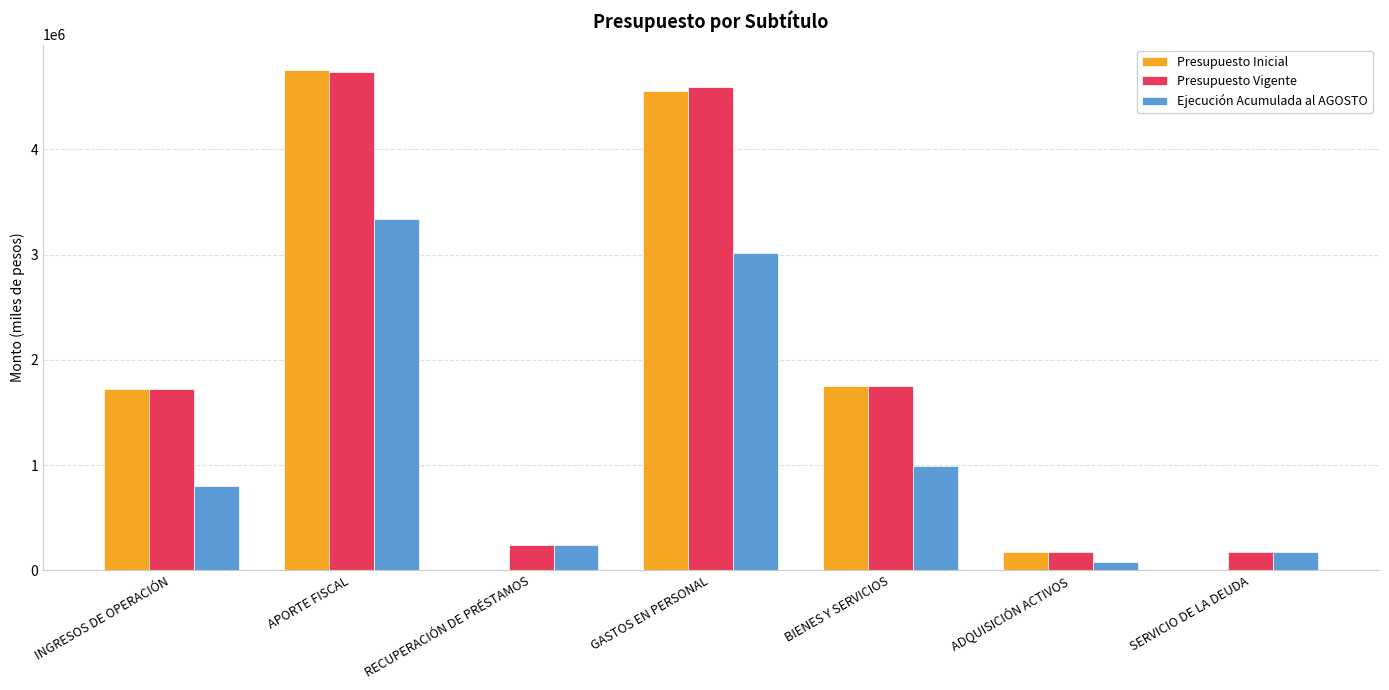

What is the sum of all Presupuesto Inicial values?

12963980